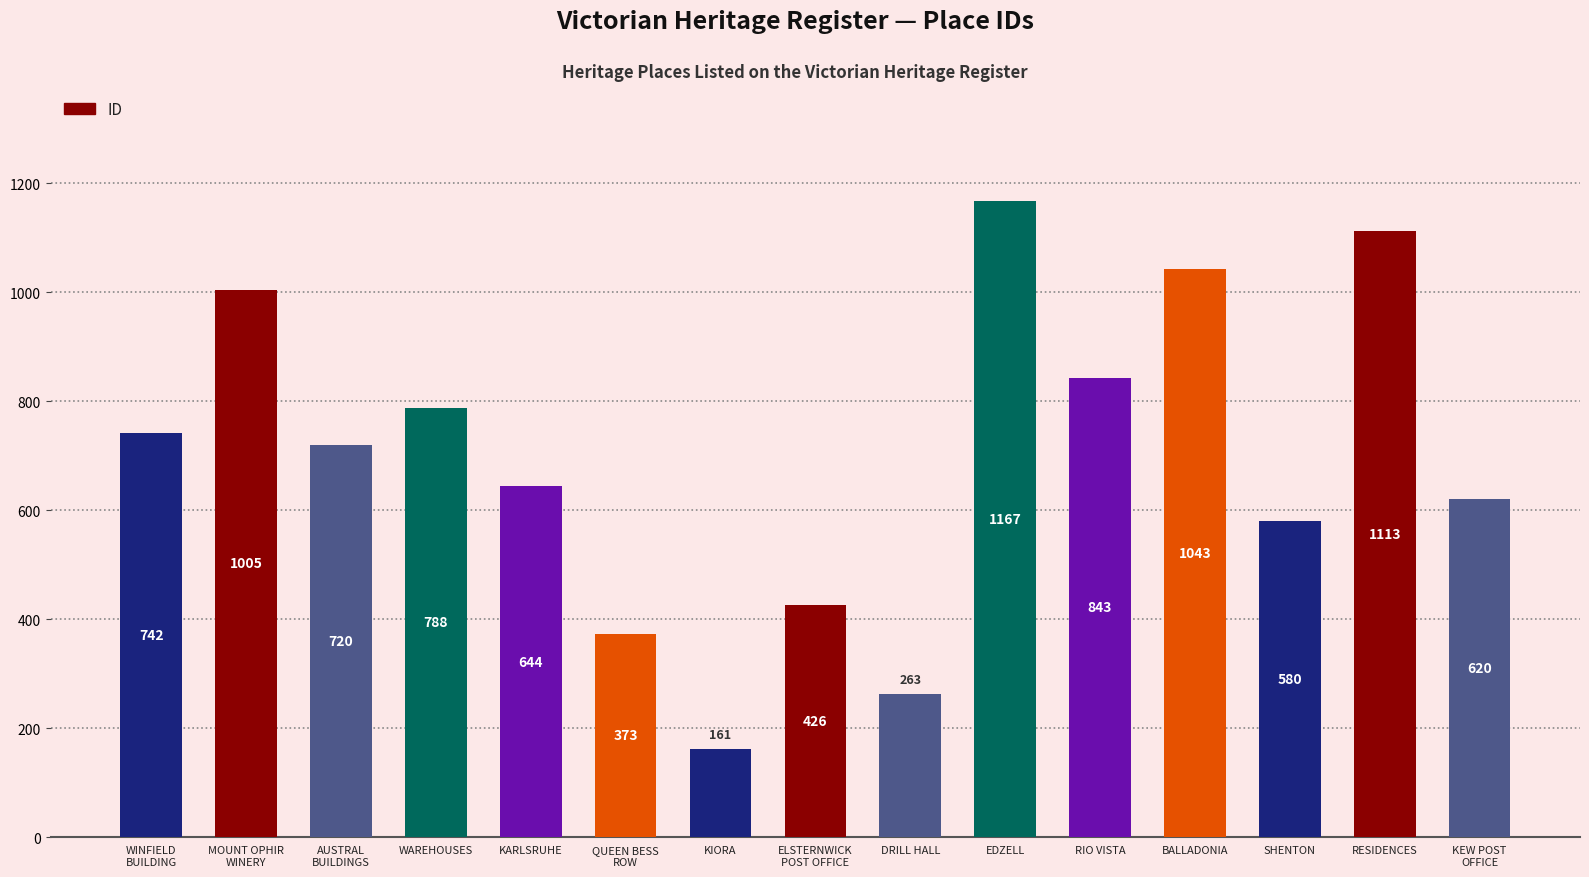

What is the difference between the values at DRILL HALL and RESIDENCES?

850